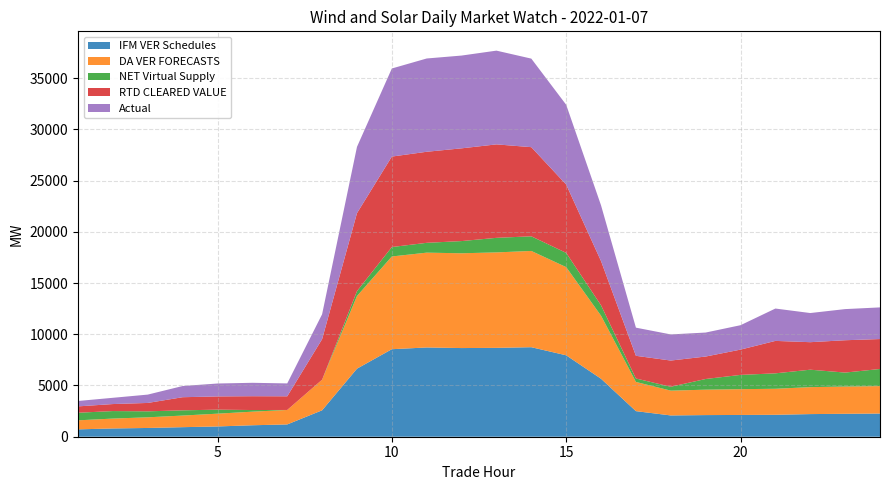

Reading left to right, extract all data points from this chart.

IFM VER Schedules: 1=719.0	2=807.0	3=855.1	4=932.3	5=1002.1	6=1119.0	7=1199.6	8=2578.6	9=6642.4	10=8542.2	11=8712.2	12=8654.0	13=8674.4	14=8737.8	15=7947.1	16=5657.5	17=2496.6	18=2077.4	19=2111.6	20=2124.7	21=2140.5	22=2208.9	23=2238.1	24=2262.2
DA VER FORECASTS: 1=880.9	2=964.5	3=1039.5	4=1132.8	5=1248.0	6=1325.2	7=1411.9	8=2989.1	9=7087.8	10=9051.5	11=9254.0	12=9251.2	13=9316.3	14=9394.4	15=8608.4	16=6151.4	17=2851.4	18=2420.7	19=2481.6	20=2516.6	21=2539.8	22=2630.6	23=2658.7	24=2678.6
NET Virtual Supply: 1=741.5	2=732.5	3=583.0	4=510.8	5=391.8	6=161.0	7=-110.4	8=-55.3	9=480.2	10=919.9	11=959.2	12=1191.0	13=1420.7	14=1429.1	15=1388.5	16=1014.5	17=335.1	18=379.5	19=1042.0	20=1392.3	21=1505.8	22=1702.9	23=1363.9	24=1671.8
RTD CLEARED VALUE: 1=620.8	2=684.6	3=819.5	4=1280.6	5=1291.1	6=1348.9	7=1333.3	8=3954.3	9=7608.5	10=8829.8	11=8887.6	12=9051.4	13=9122.8	14=8700.2	15=6669.9	16=4315.4	17=2214.3	18=2557.4	19=2191.3	20=2469.0	21=3167.0	22=2684.7	23=3156.7	24=2921.2
Actual: 1=526.9	2=610.1	3=814.2	4=1091.8	5=1261.1	6=1309.0	7=1257.8	8=2430.0	9=6470.2	10=8597.0	11=9104.1	12=9055.3	13=9148.9	14=8641.7	15=7785.1	16=5437.4	17=2748.0	18=2549.5	19=2341.2	20=2381.8	21=3157.8	22=2844.7	23=3039.0	24=3089.1